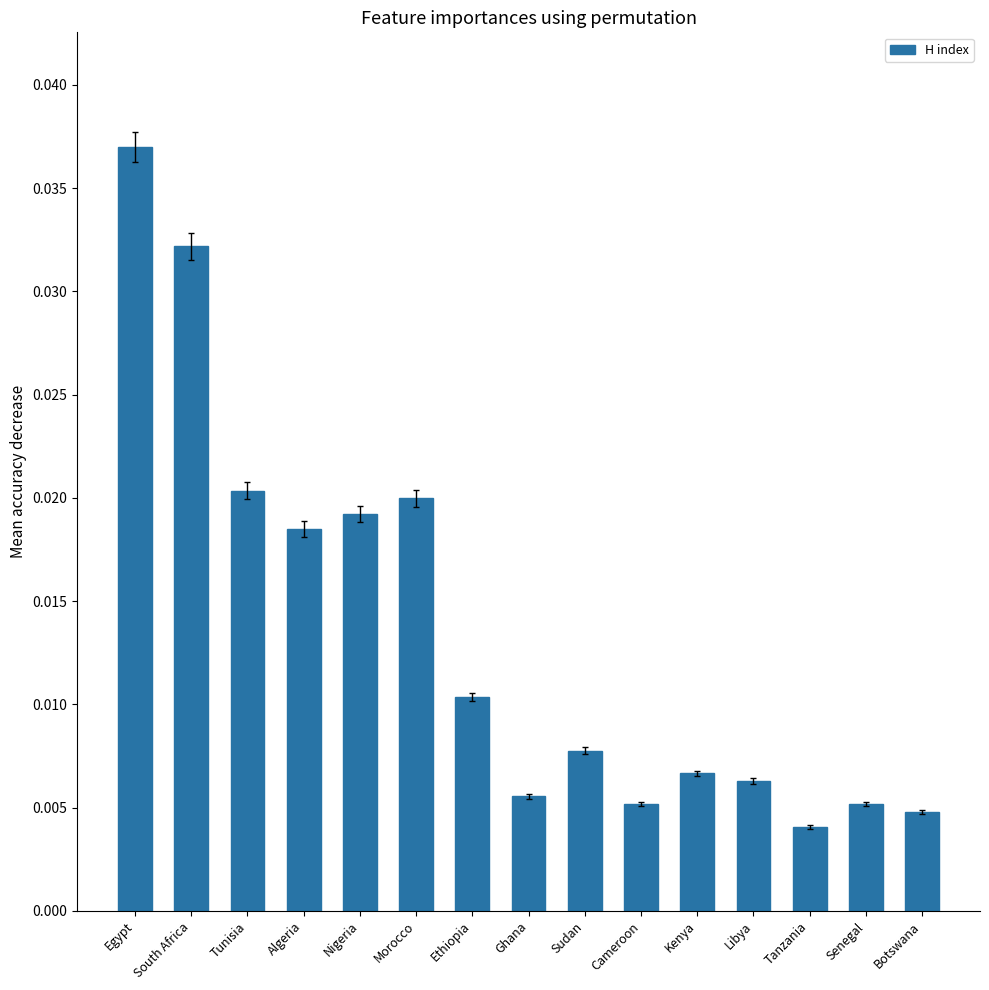

How many data points does each series have?

15